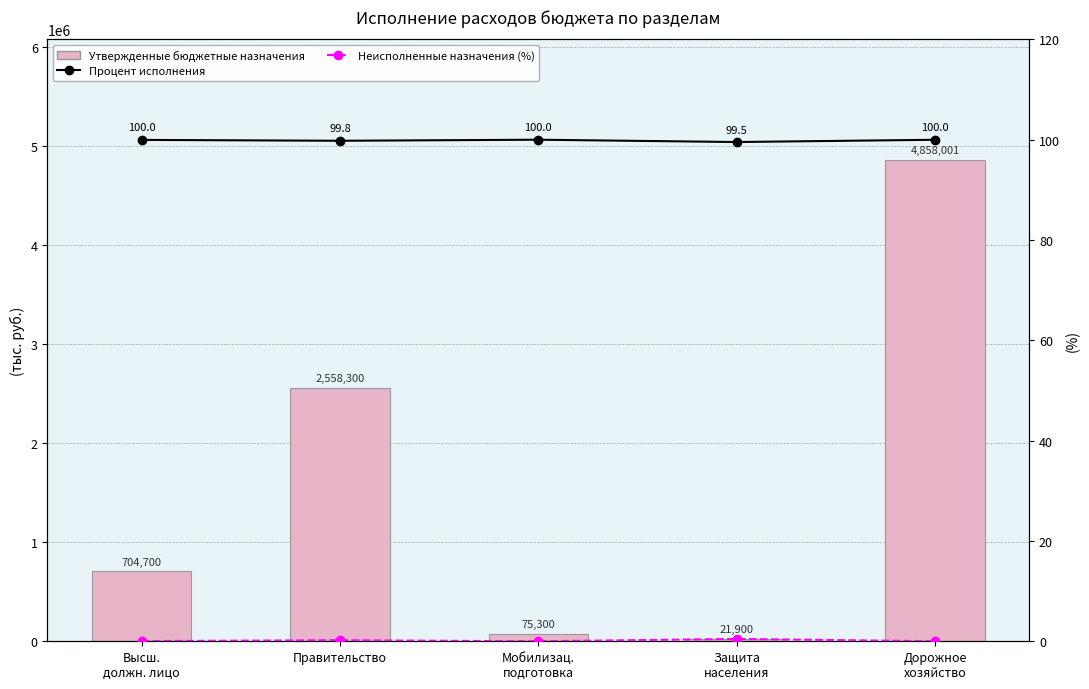

The Утвержденные бюджетные назначения series shows 4858000.9 at Дорожное
хозяйство. True or false?

True